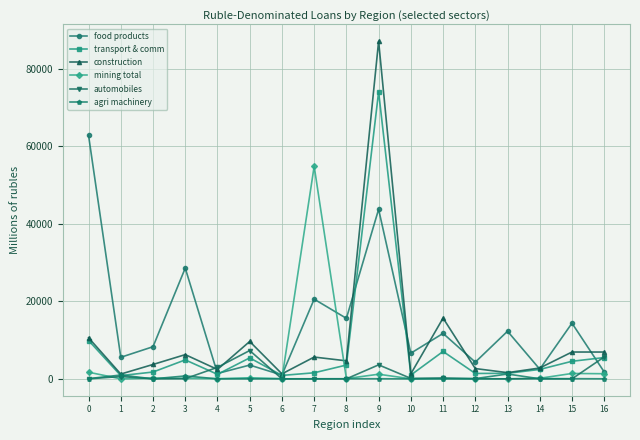

How many interior local valleys does the food products series have?

7